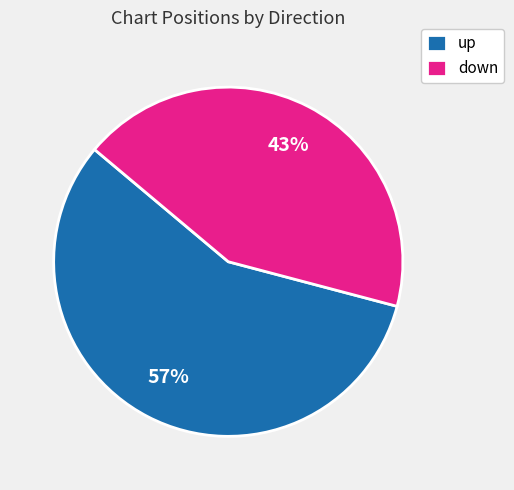

How many slices are in this pie chart?

2